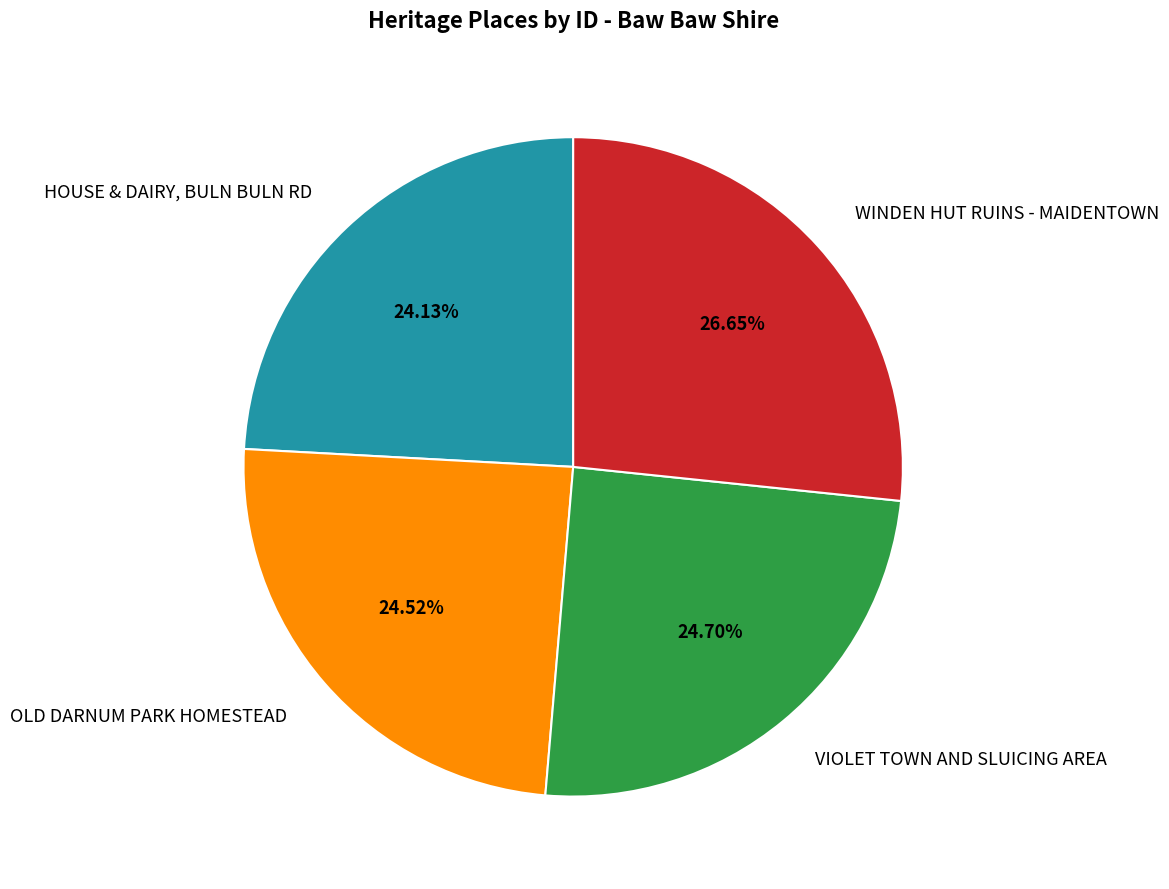

Approximately how many times larger is the value at HOUSE & DAIRY, BULN BULN RD compared to OLD DARNUM PARK HOMESTEAD?

1.0